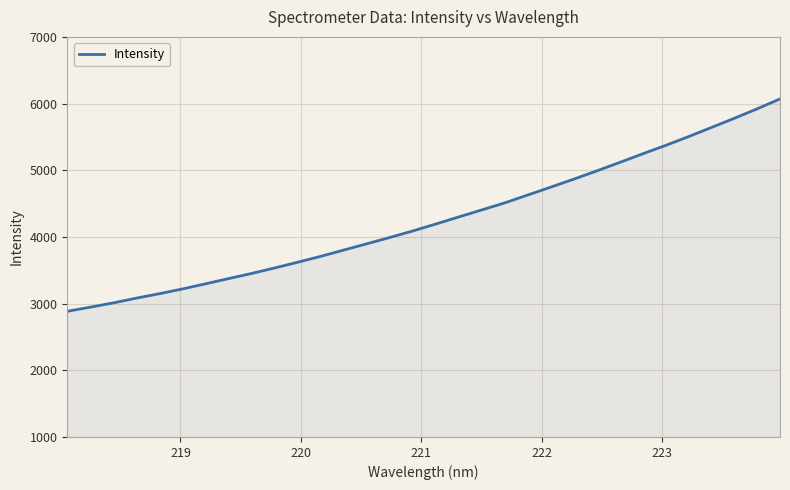

What is the greatest value displayed?

6069.1